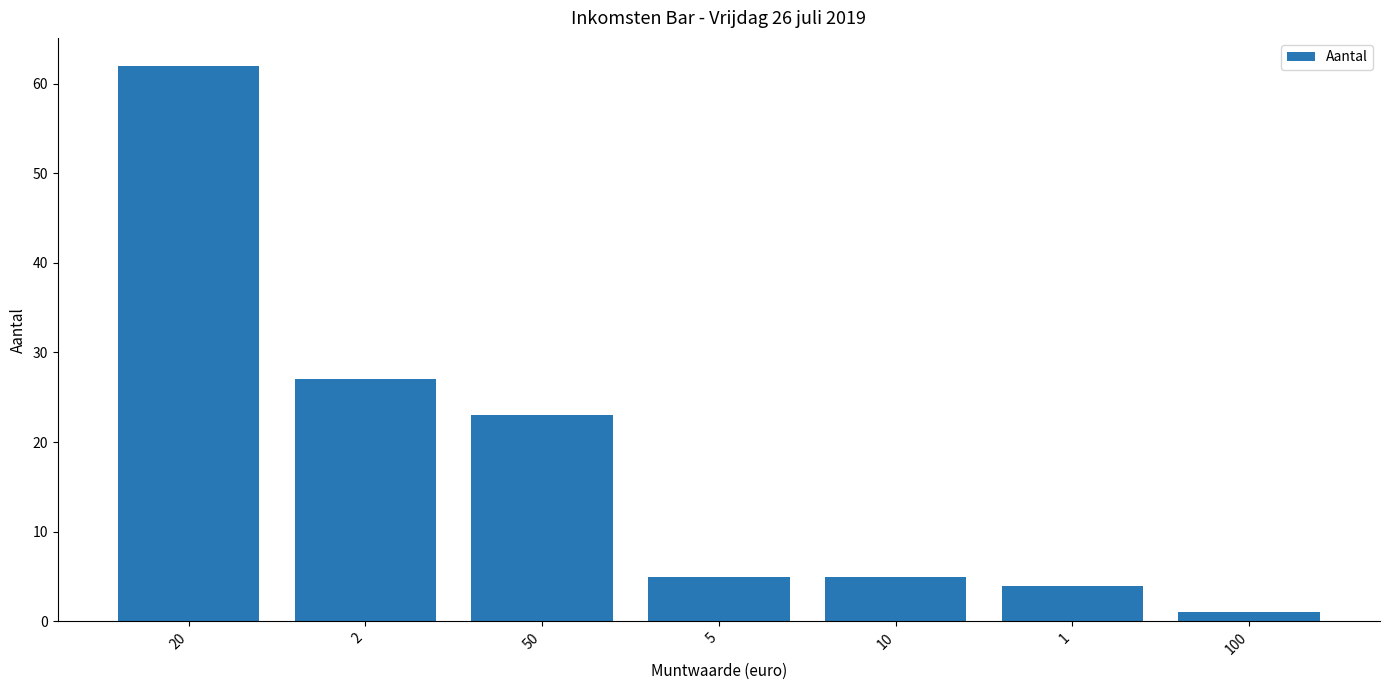

What is the value of the 3rd bar from the left?

23